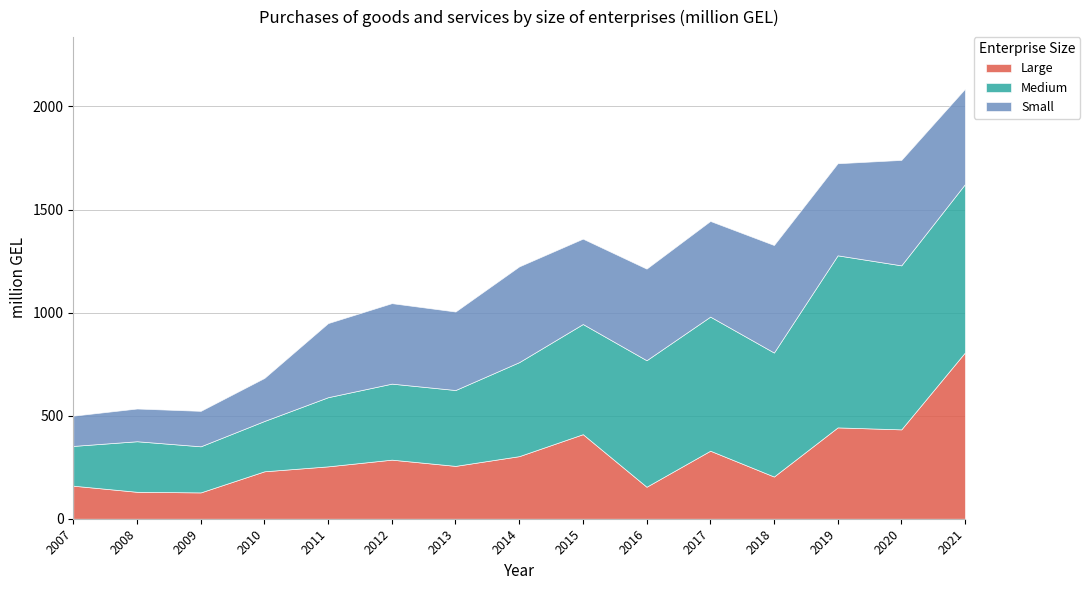

What is the sum of the Large values at 2008 and 2012?

417.3